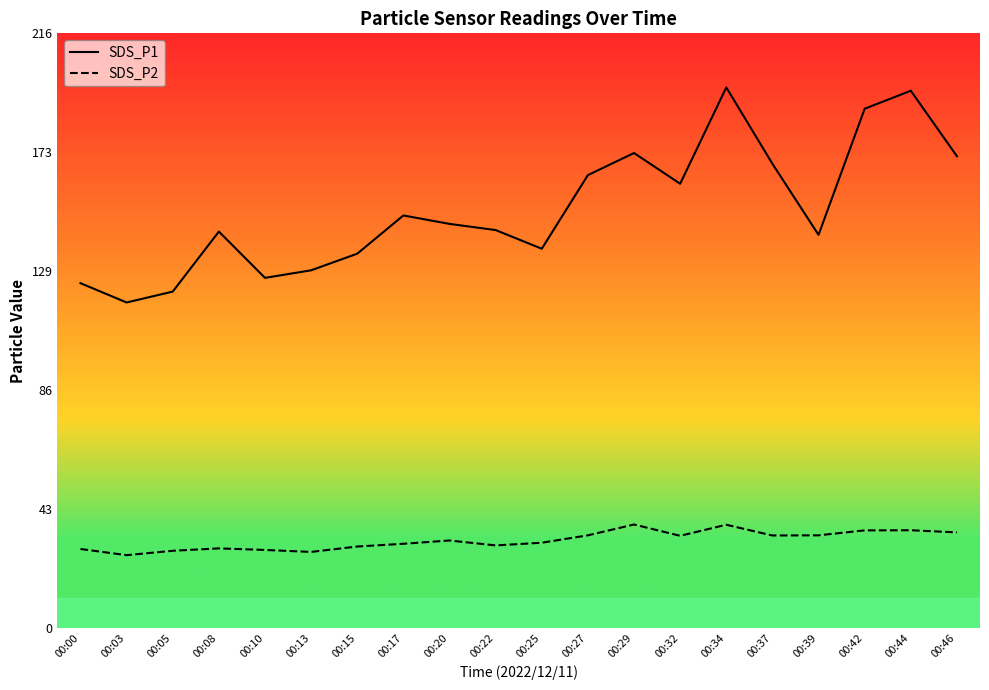

Count the number of categories in the chart.

20